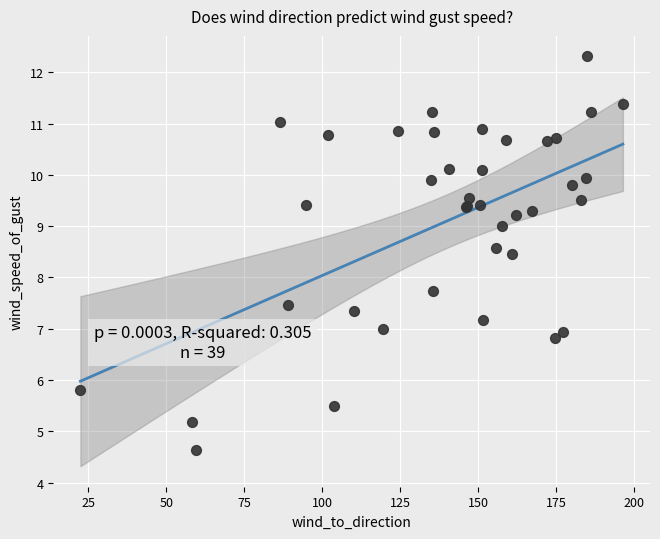

What Y value in the scatter plot is closest to 8?

7.7